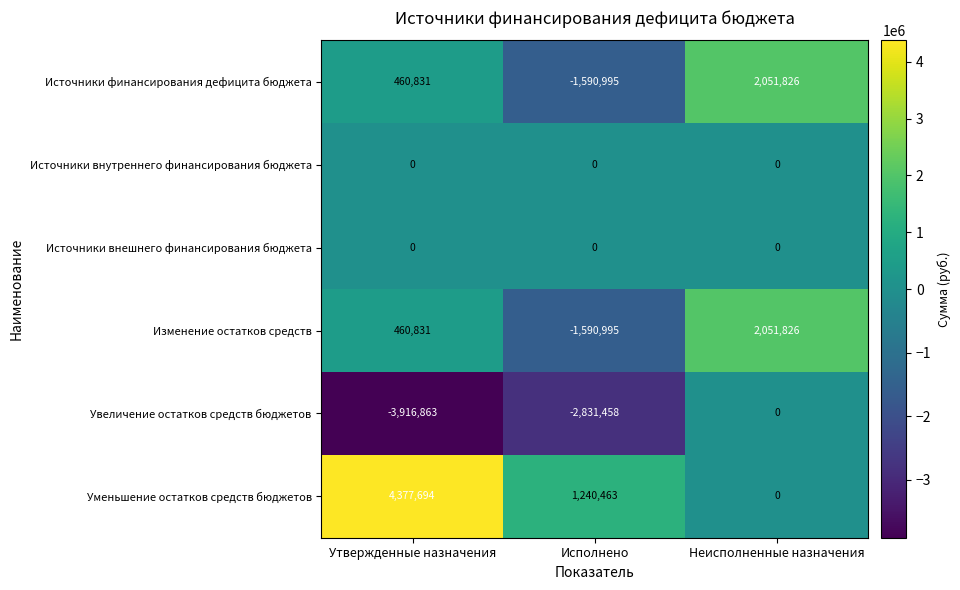

Reading left to right, extract all data points from this chart.

Источники финансирования дефицита бюджета: Утвержденные назначения=460831	Исполнено=-1590995	Неисполненные назначения=2051826
Источники внутреннего финансирования бюджета: Утвержденные назначения=0	Исполнено=0	Неисполненные назначения=0
Источники внешнего финансирования бюджета: Утвержденные назначения=0	Исполнено=0	Неисполненные назначения=0
Изменение остатков средств: Утвержденные назначения=460831	Исполнено=-1590995	Неисполненные назначения=2051826
Увеличение остатков средств бюджетов: Утвержденные назначения=-3916863	Исполнено=-2831458	Неисполненные назначения=0
Уменьшение остатков средств бюджетов: Утвержденные назначения=4377694	Исполнено=1240463	Неисполненные назначения=0